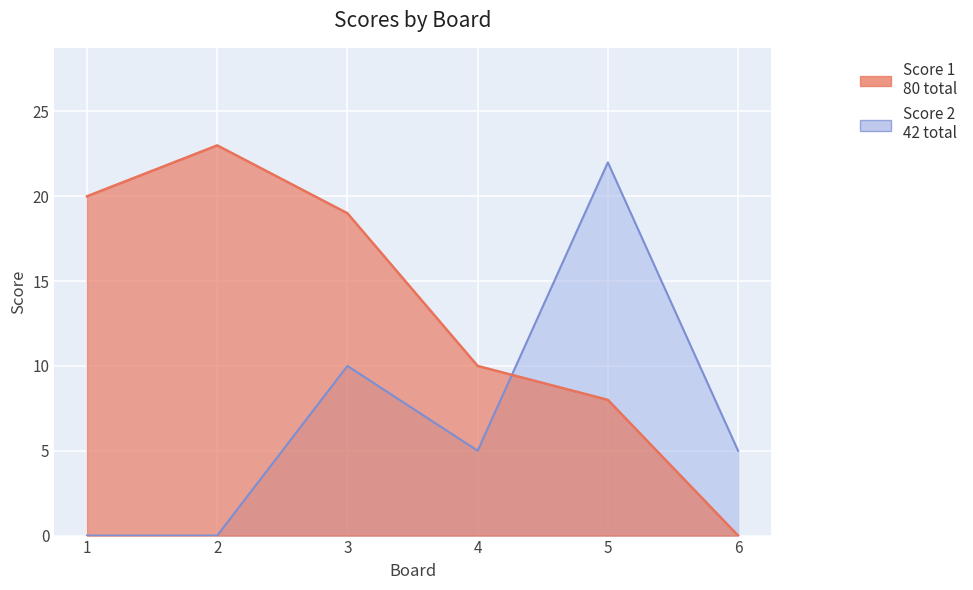

Which label corresponds to the smallest value in the chart?

6